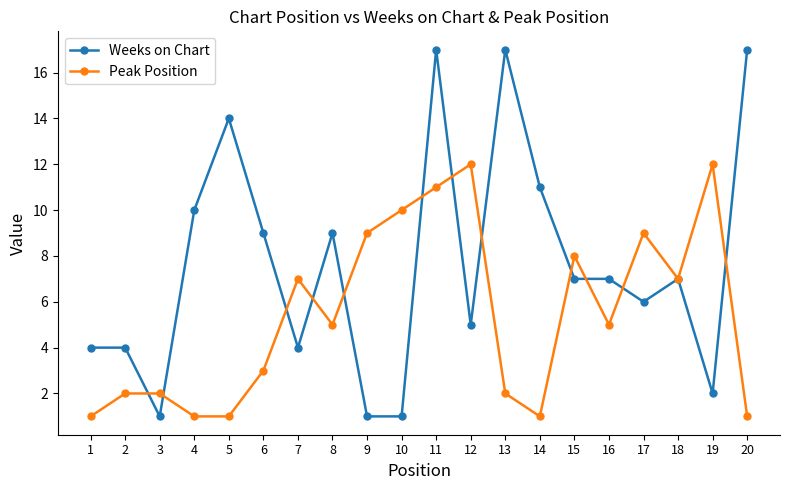

What is the difference between the highest and lowest values at 13?

15